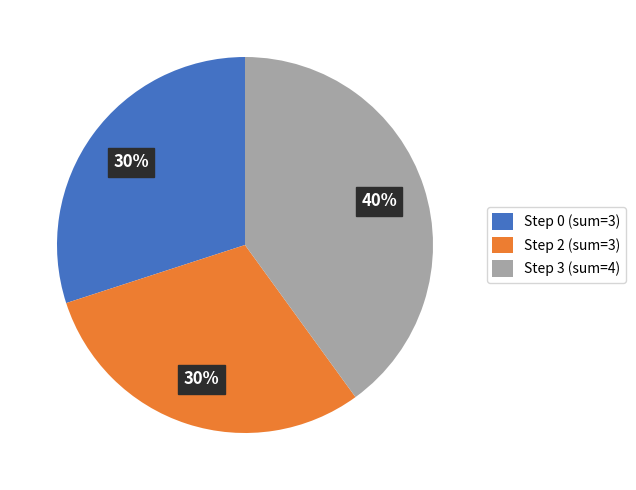

Count the number of slices in the pie.

3